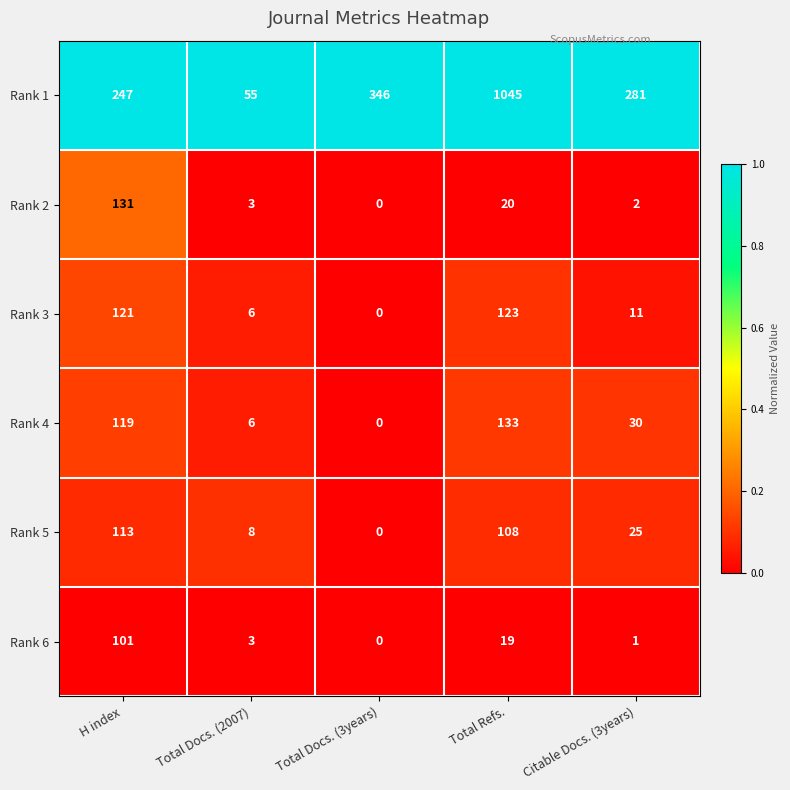

What is the total value across all series at H index?

832